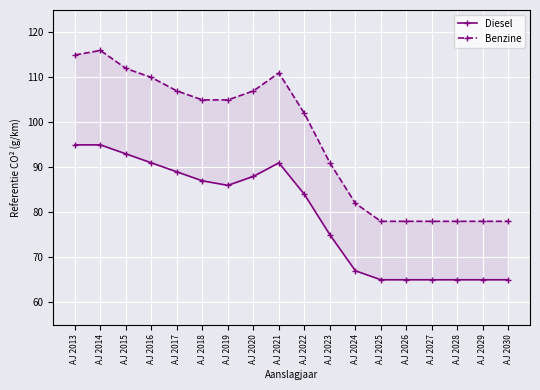

Where is Diesel nearest to the value 80?

AJ 2022